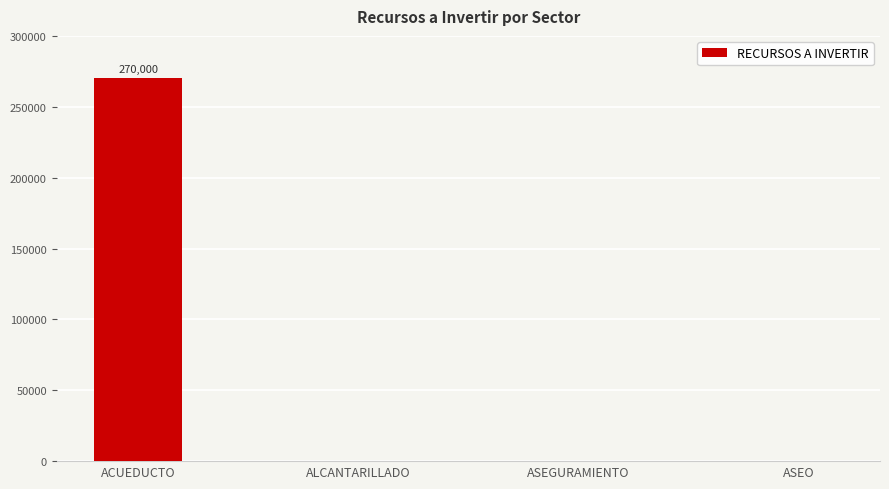

Reading left to right, extract all data points from this chart.

ACUEDUCTO=270000	ALCANTARILLADO=0	ASEGURAMIENTO=0	ASEO=0